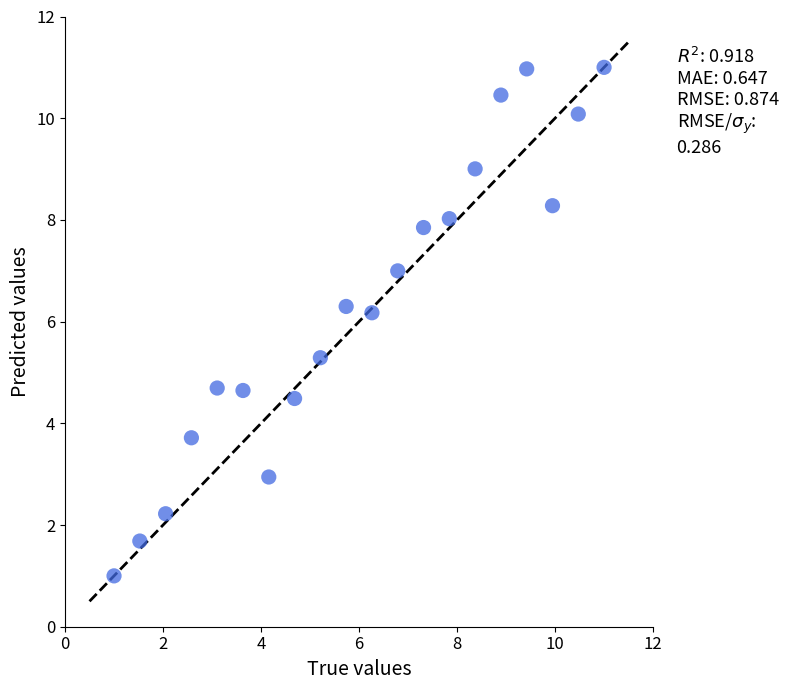

What Y value in the scatter plot is closest to 6?

6.2